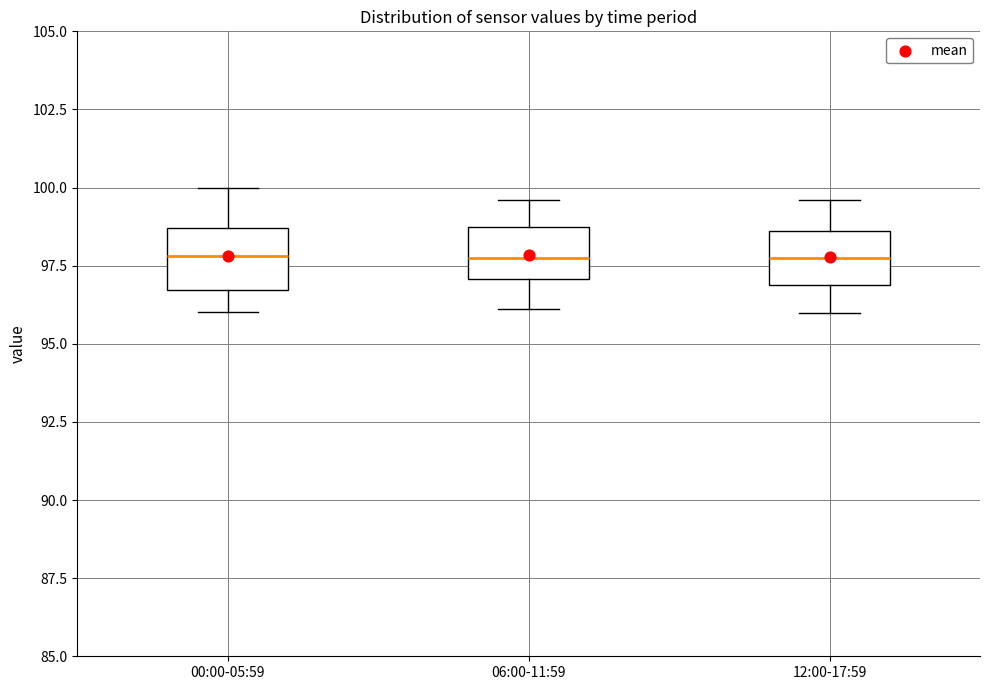

Reading left to right, read every box against the y-axis: the position of its median line, the range the box covers, and the ends of its whiskers. The values are not printed on the chart, so give them approximately, as read against the axis.

00:00-05:59: median 98.0, box 96.5 to 98.5, whiskers 96.0 to 100.0
06:00-11:59: median 98.0, box 97.0 to 98.5, whiskers 96.0 to 99.5
12:00-17:59: median 98.0, box 97.0 to 98.5, whiskers 96.0 to 99.5